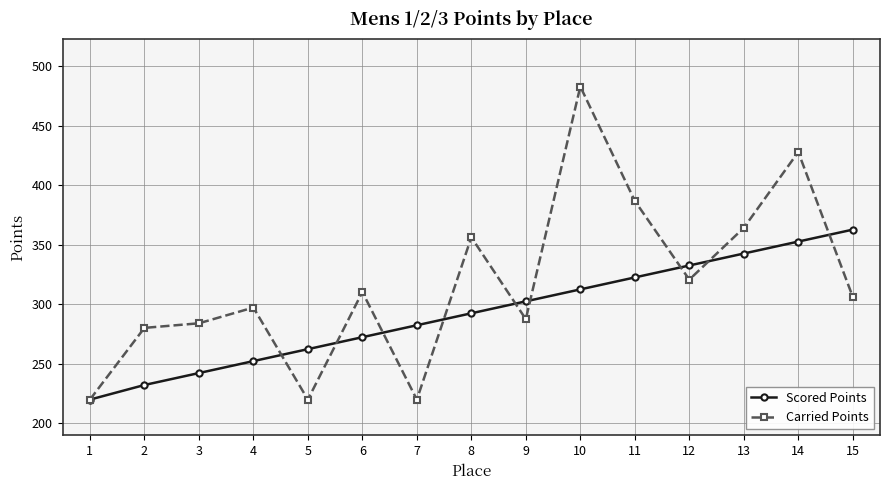

What is the value of the Carried Points point at the 3rd from the left?

284.1